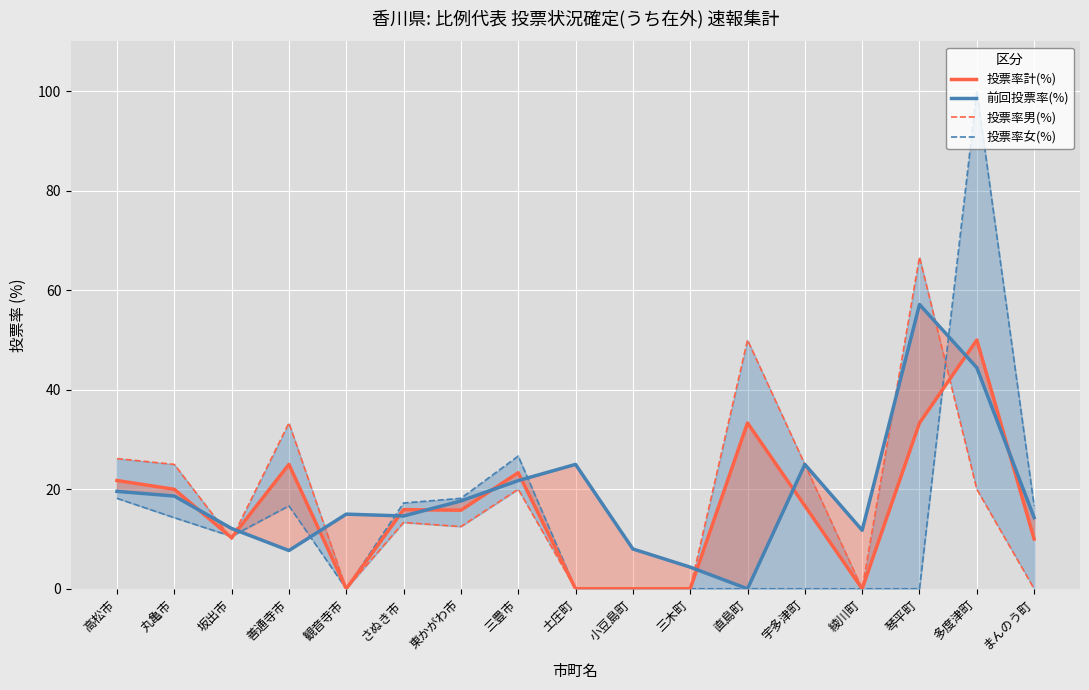

Reading right to left, extract all data points from this chart.

投票率計(%): まんのう町=10.0	多度津町=50.0	琴平町=33.3	綾川町=0.0	宇多津町=16.7	直島町=33.3	三木町=0.0	小豆島町=0.0	土庄町=0.0	三豊市=23.3	東かがわ市=15.8	さぬき市=15.9	観音寺市=0.0	善通寺市=25.0	坂出市=10.3	丸亀市=20.0	高松市=21.8
前回投票率(%): まんのう町=14.3	多度津町=44.4	琴平町=57.1	綾川町=11.8	宇多津町=25.0	直島町=0.0	三木町=4.3	小豆島町=8.0	土庄町=25.0	三豊市=21.7	東かがわ市=17.6	さぬき市=14.6	観音寺市=15.0	善通寺市=7.7	坂出市=12.1	丸亀市=18.6	高松市=19.6
投票率男(%): まんのう町=0.0	多度津町=20.0	琴平町=66.7	綾川町=0.0	宇多津町=25.0	直島町=50.0	三木町=0.0	小豆島町=0.0	土庄町=0.0	三豊市=20.0	東かがわ市=12.5	さぬき市=13.3	観音寺市=0.0	善通寺市=33.3	坂出市=10.0	丸亀市=25.0	高松市=26.2
投票率女(%): まんのう町=16.7	多度津町=100.0	琴平町=0.0	綾川町=0.0	宇多津町=0.0	直島町=0.0	三木町=0.0	小豆島町=0.0	土庄町=0.0	三豊市=26.7	東かがわ市=18.2	さぬき市=17.2	観音寺市=0.0	善通寺市=16.7	坂出市=10.5	丸亀市=14.3	高松市=18.2